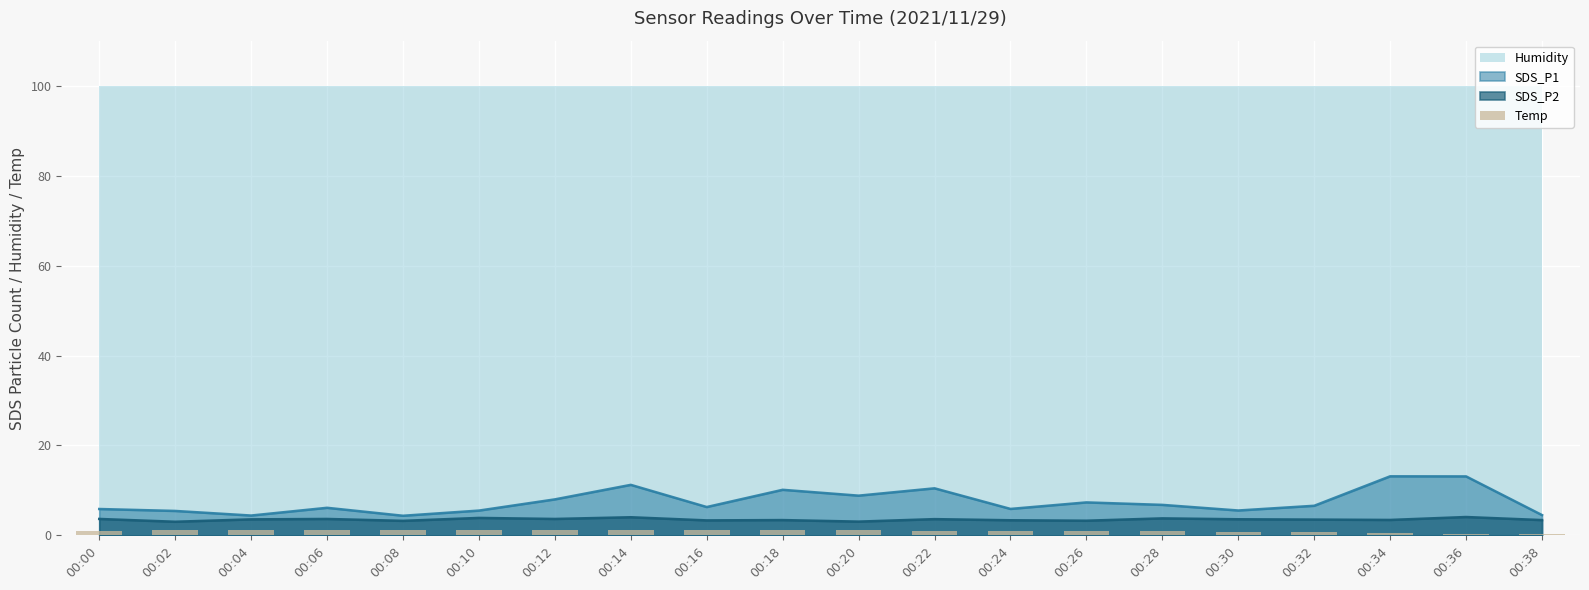

What is the minimum value shown in the chart?

0.4